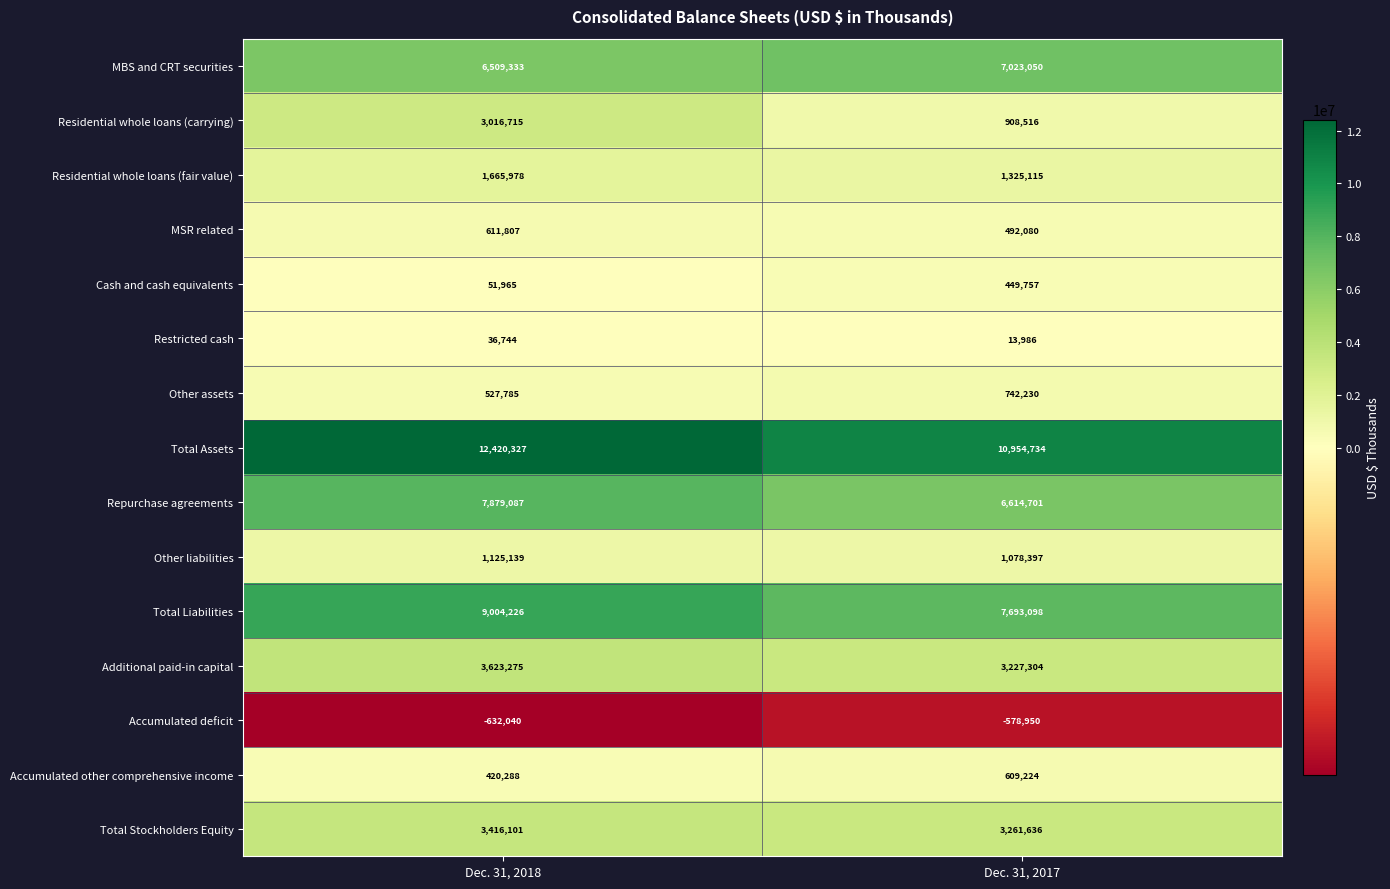

At which label is Total Stockholders Equity closest to 3338868?

Dec. 31, 2017